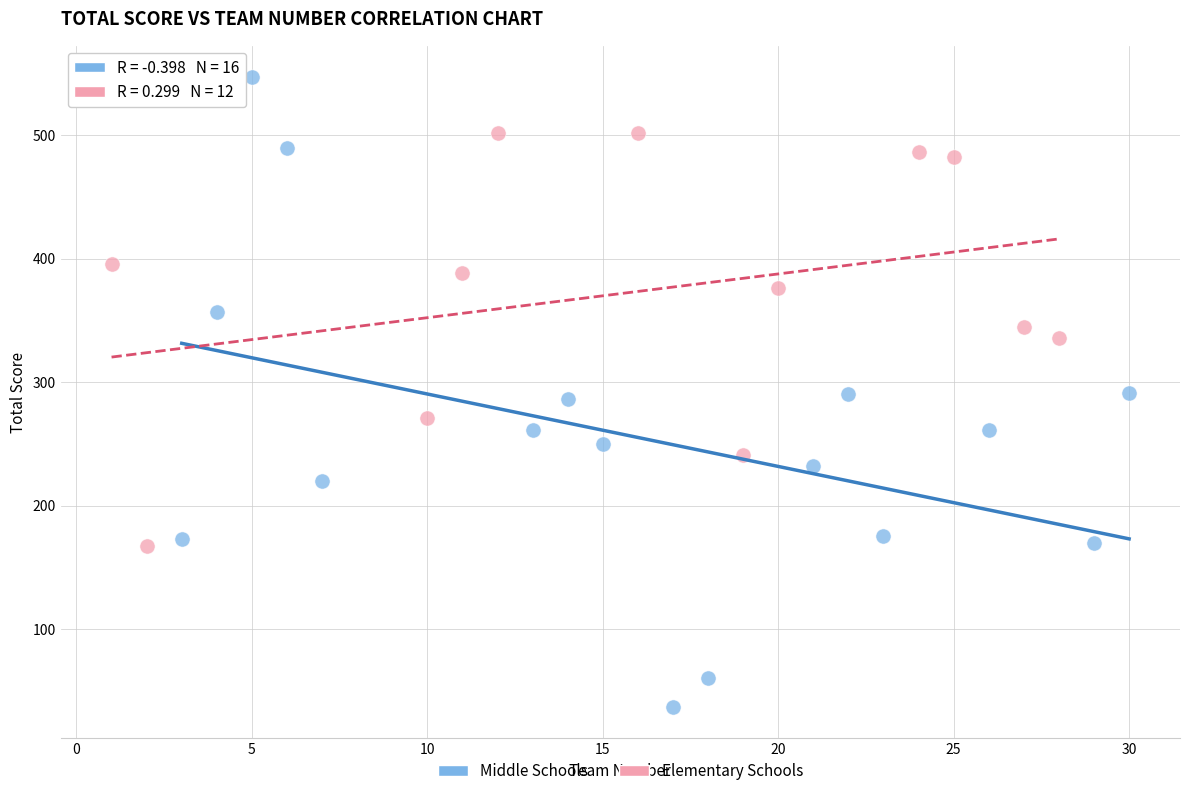

Which series has the largest Y range (max minus min)?

Middle Schools